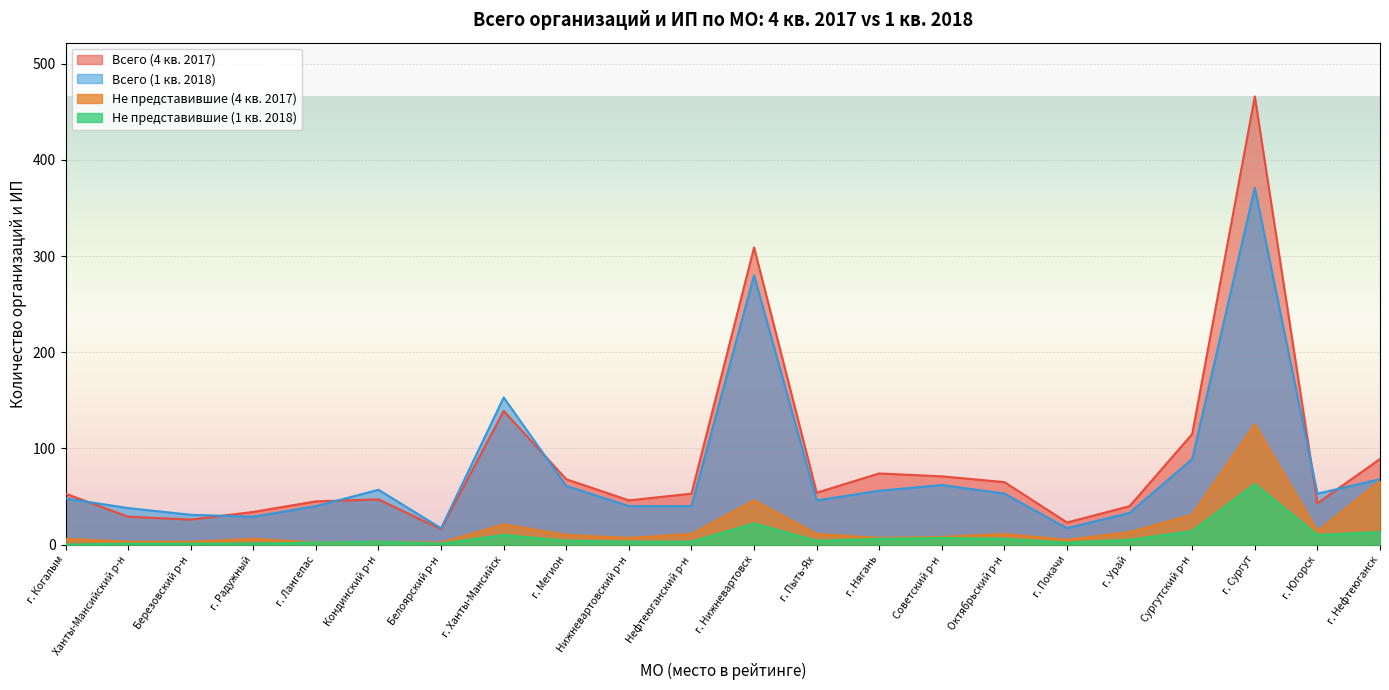

What is the difference between the maximum and minimum values in the Всего (1 кв. 2018) series?

354